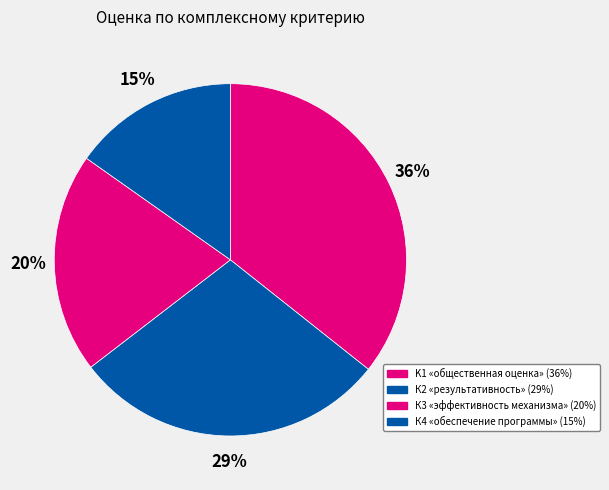

Count the number of slices in the pie.

4